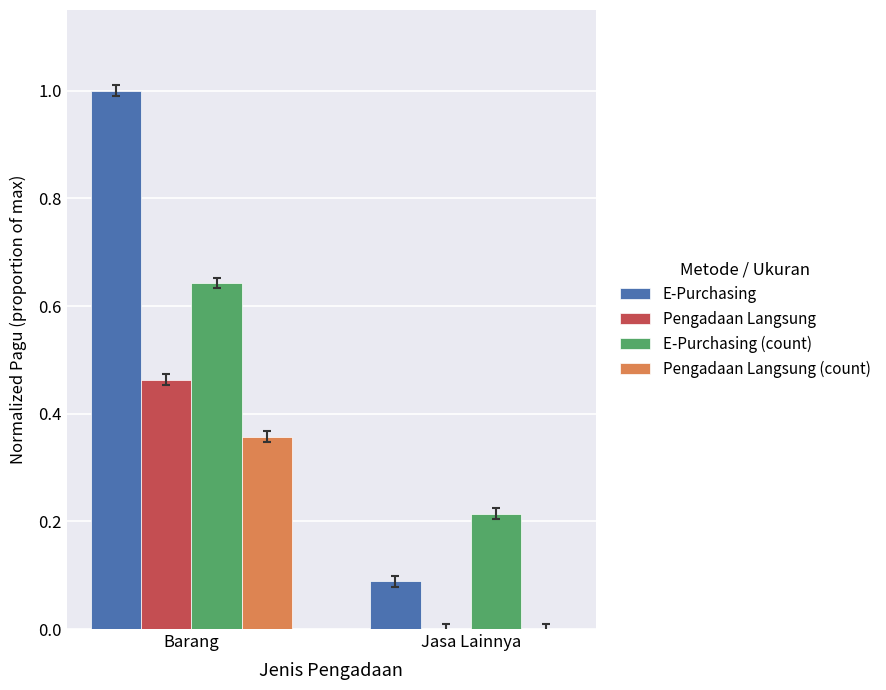

Read the E-Purchasing value at Jasa Lainnya.

0.1